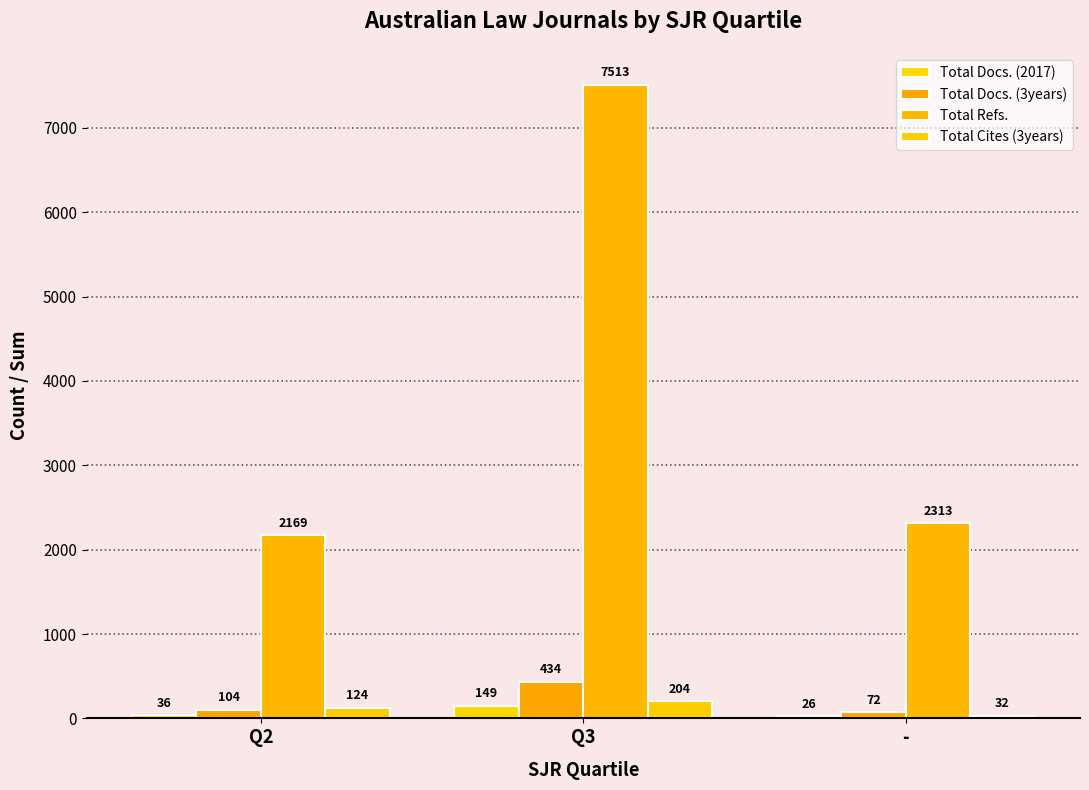

What is the total value across all series at Q3?

8300